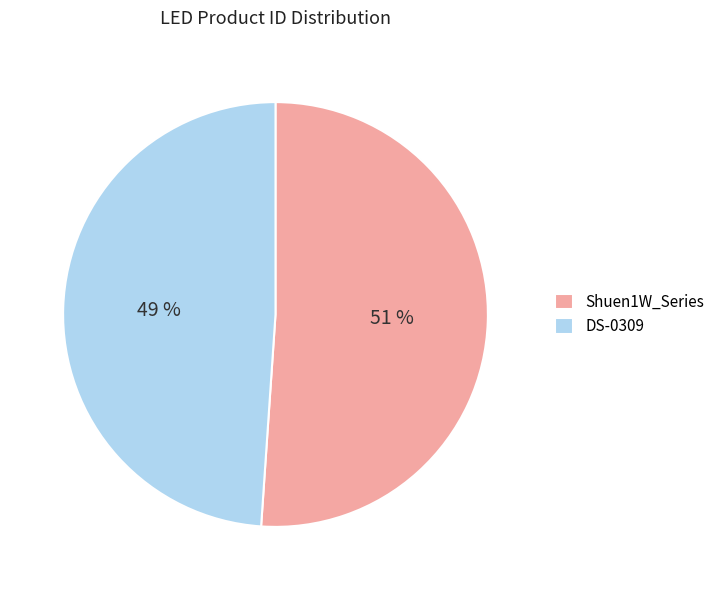

Do DS-0309 and Shuen1W_Series together represent more than half of the pie?

Yes